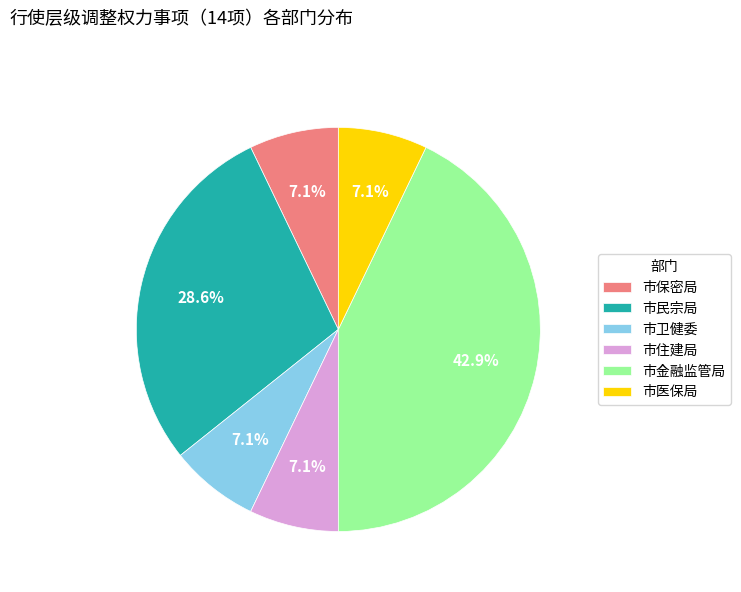

Does 市保密局 represent more than half of the total?

No